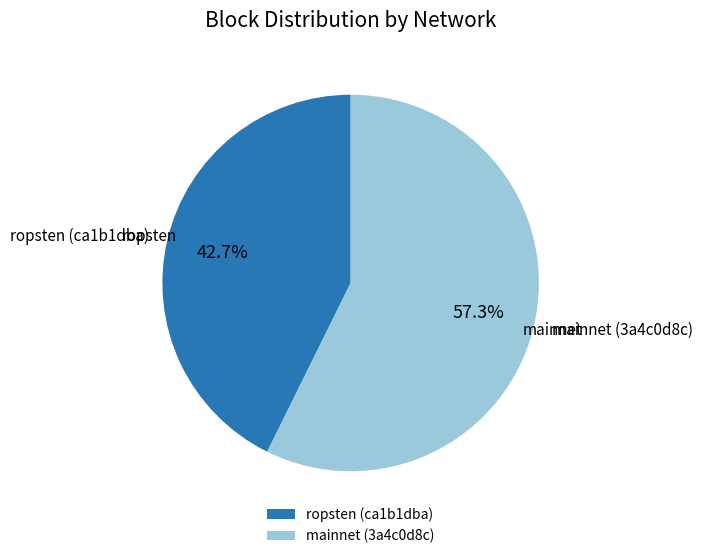

What is the largest slice in the pie chart?

mainnet (3a4c0d8c)